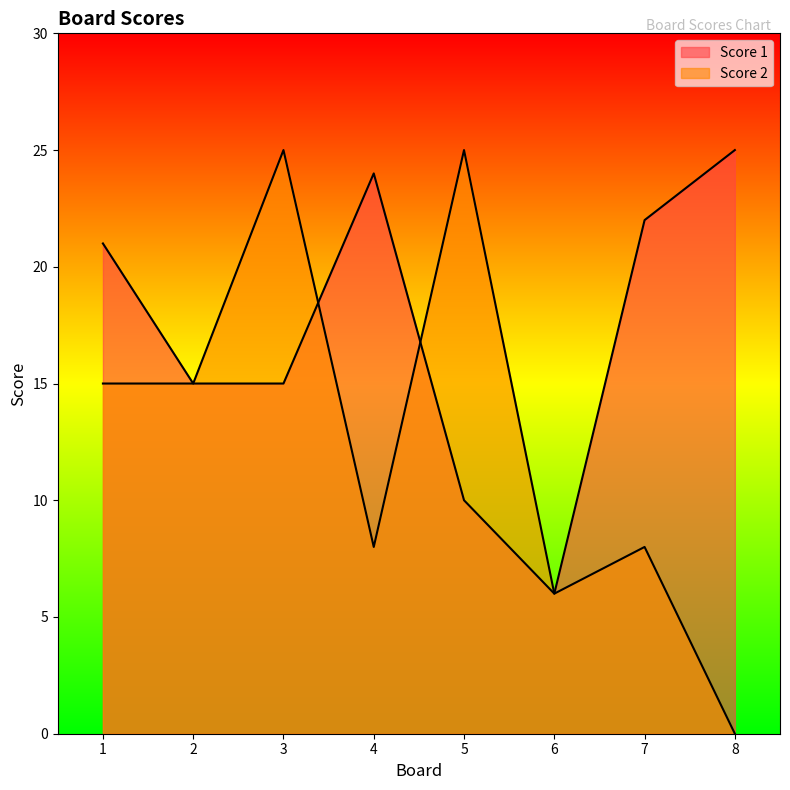

Rank the series by their average value, from lowest to highest.

Score 2, Score 1